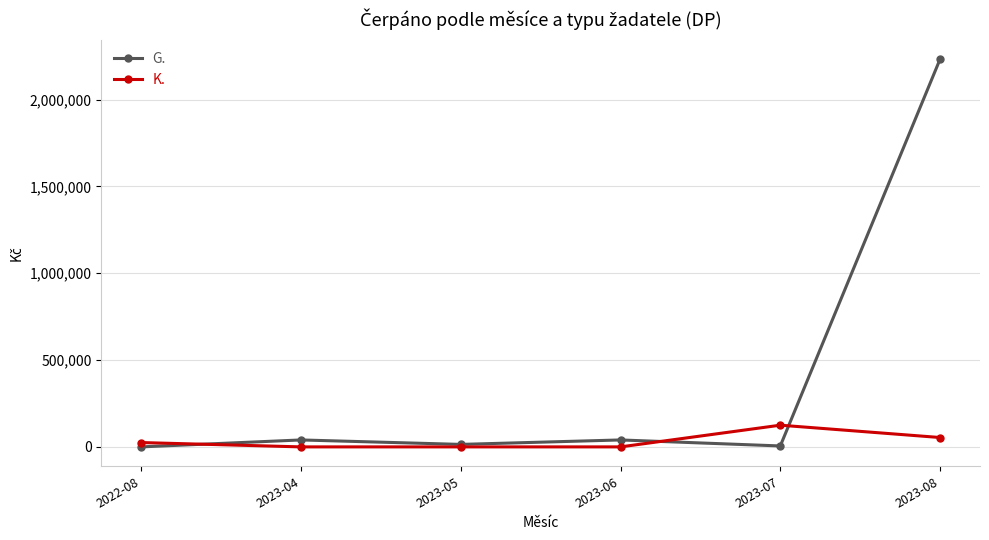

What position from the right is 2022-08?

6